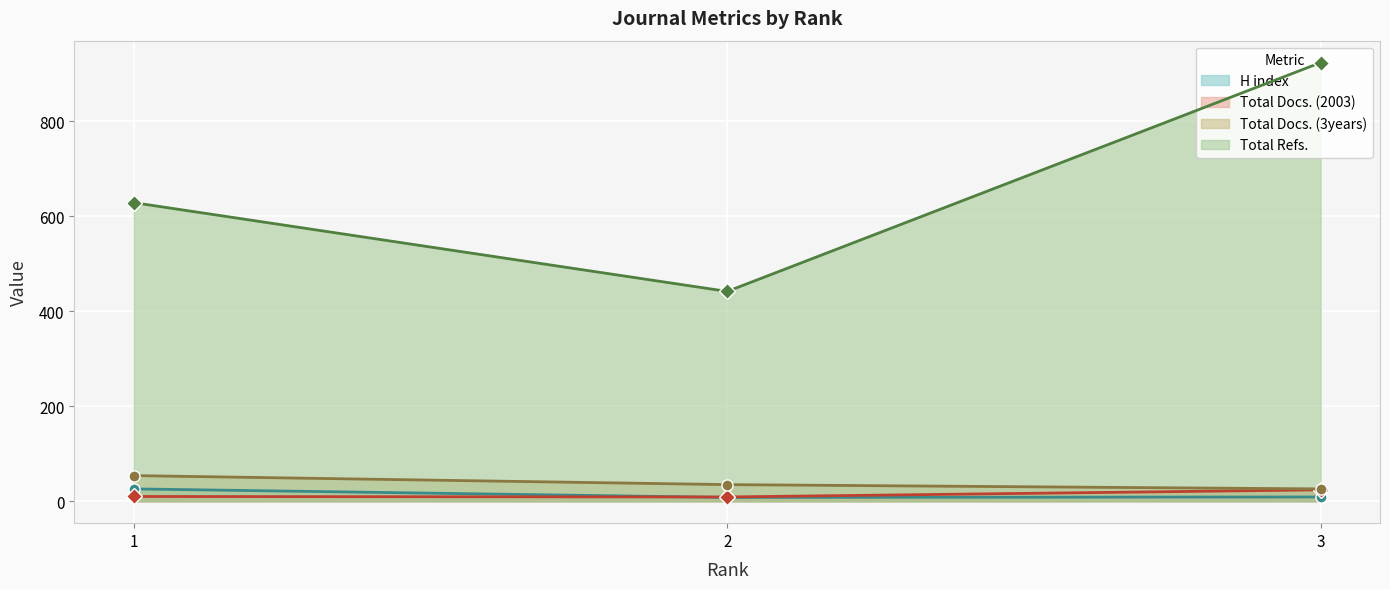

True or false: Total Refs. has a value of 924 at 3.

True